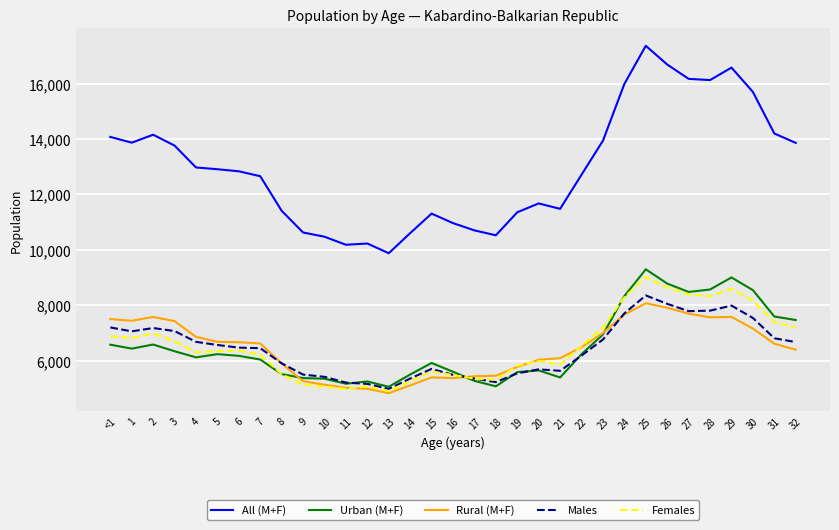

True or false: All (M+F) and Males intersect in this chart.

False